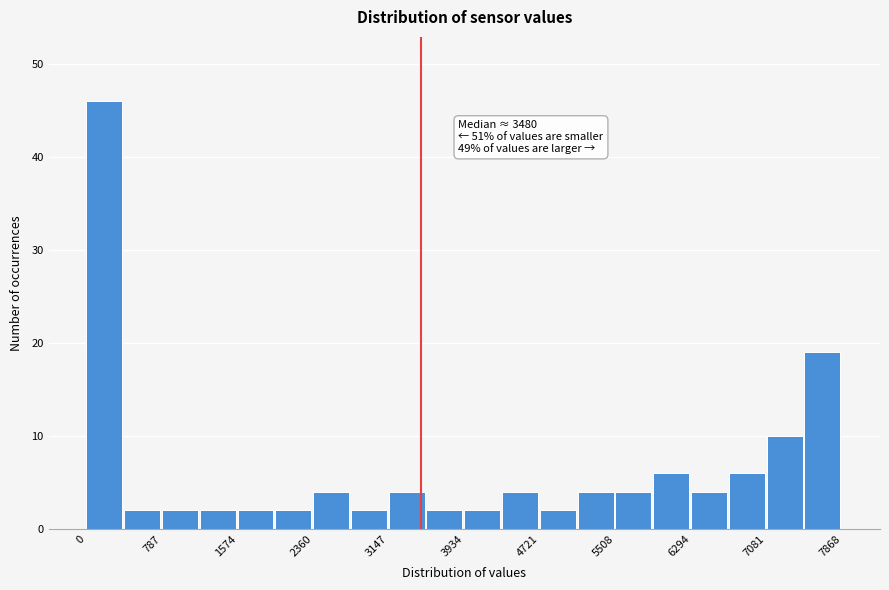

Around what value on the x-axis is the tallest bar? Give the approximate position of its centre, as read against the axis.

200